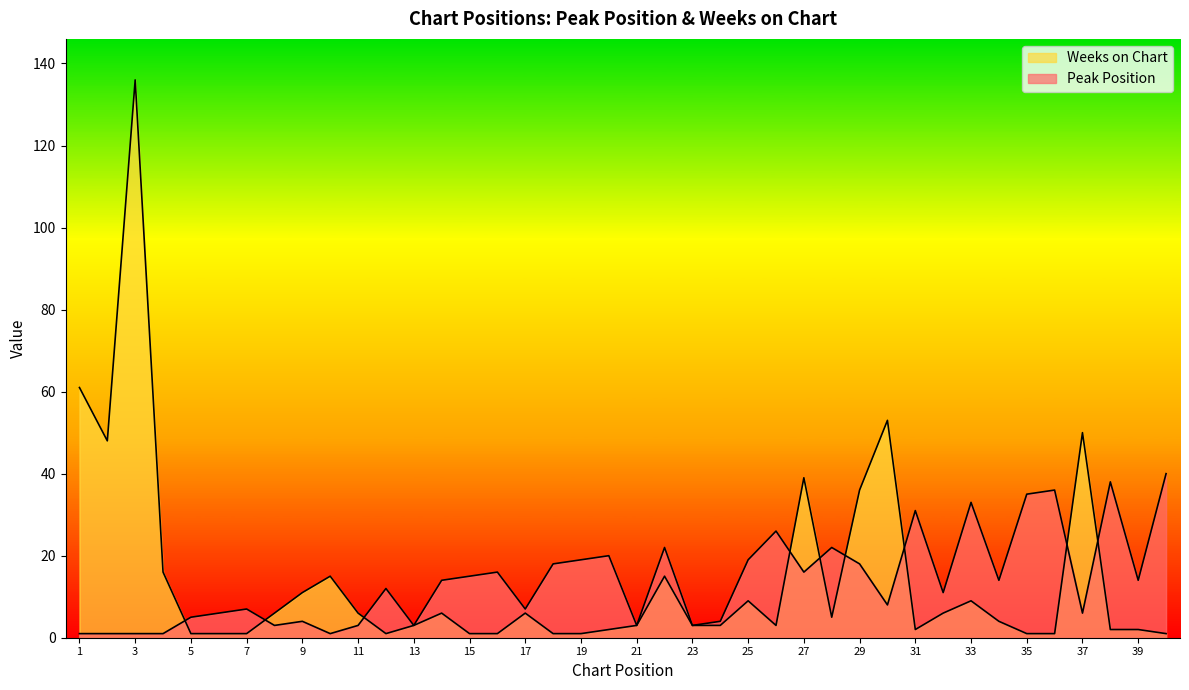

How many values in the Weeks on Chart series are below 4?

20